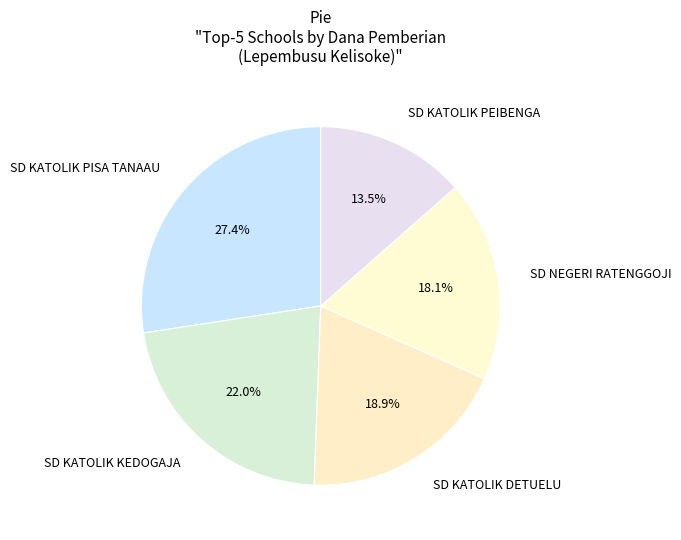

Is there a majority slice in this chart?

No